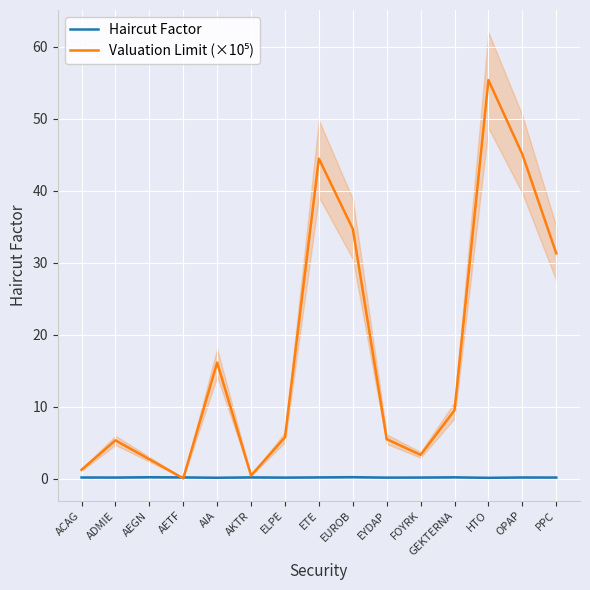

List the series in order of their overall mean, lowest first.

Haircut Factor, Valuation Limit (×10⁵)